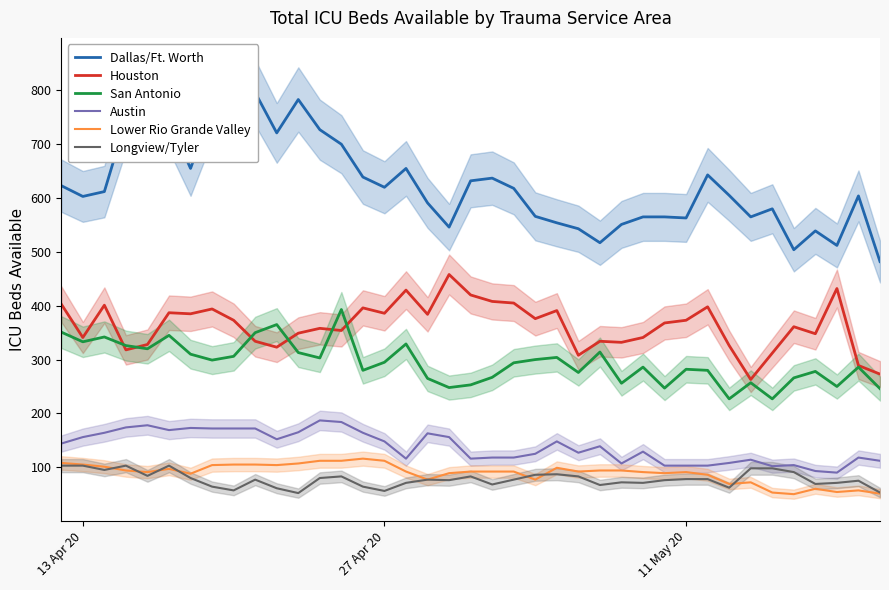

The value of Austin at 13 Apr 20 is 241. True or false?

False